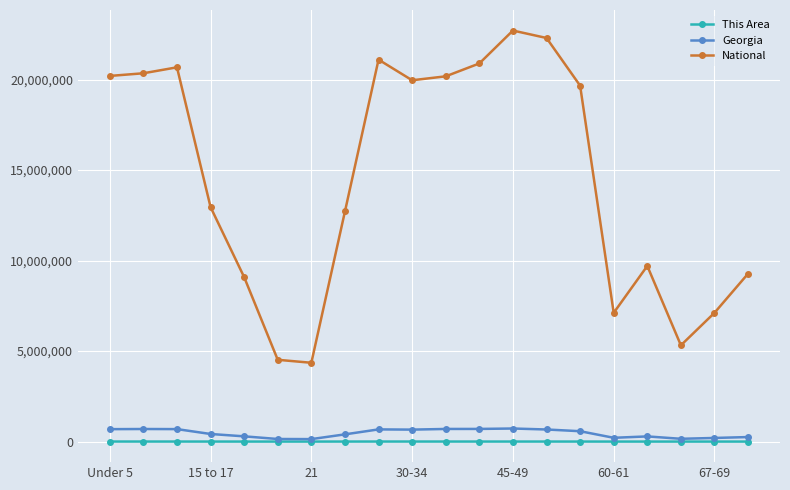

What is the minimum value for National?

4354294